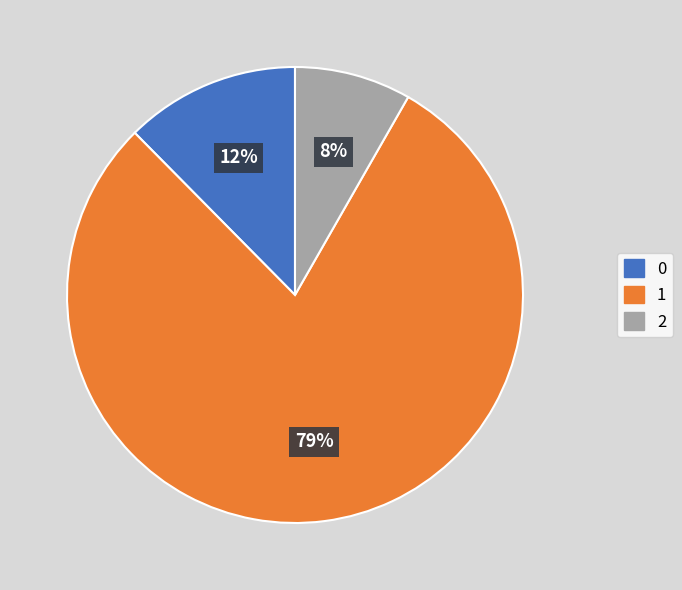

Combined, do 0 and 2 account for over 50%?

No